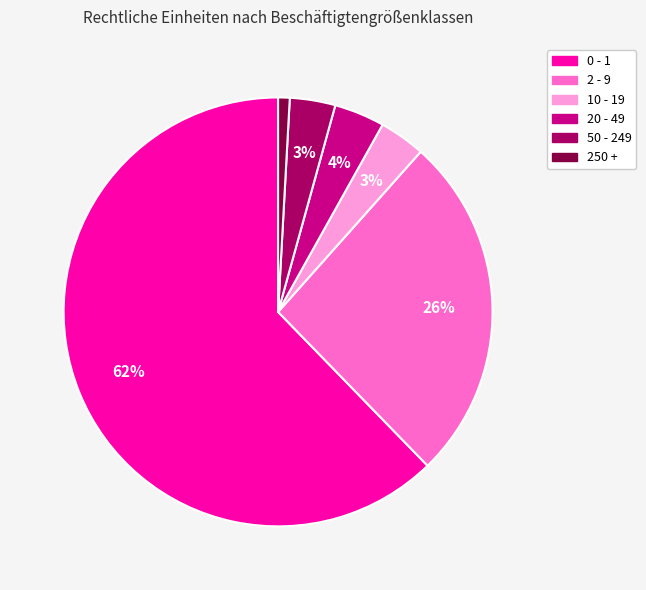

What percentage is the 50 - 249 slice, to the nearest percent?

3%